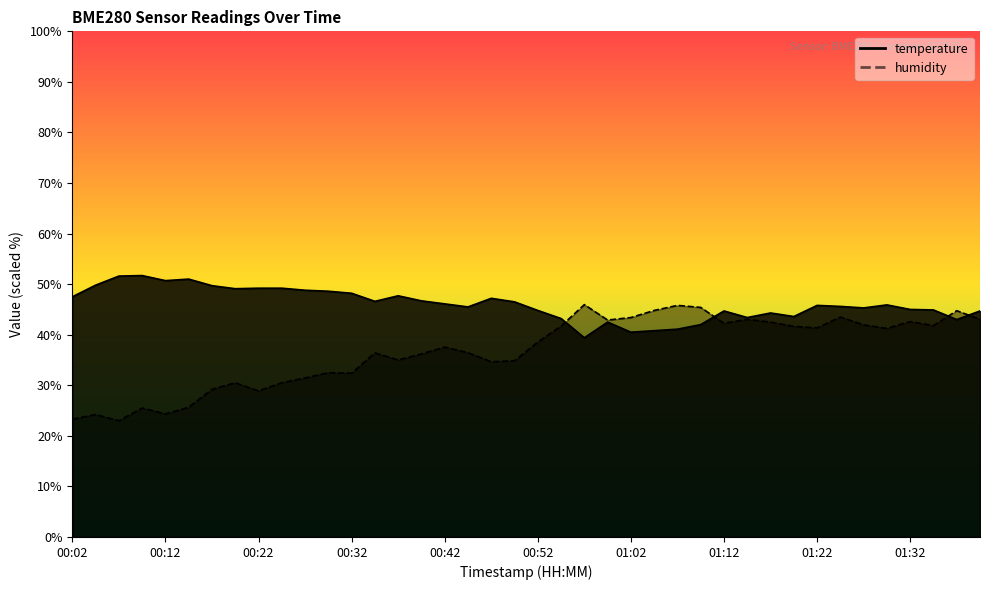

Is it true that temperature equals 48.8 at 00:27?

True